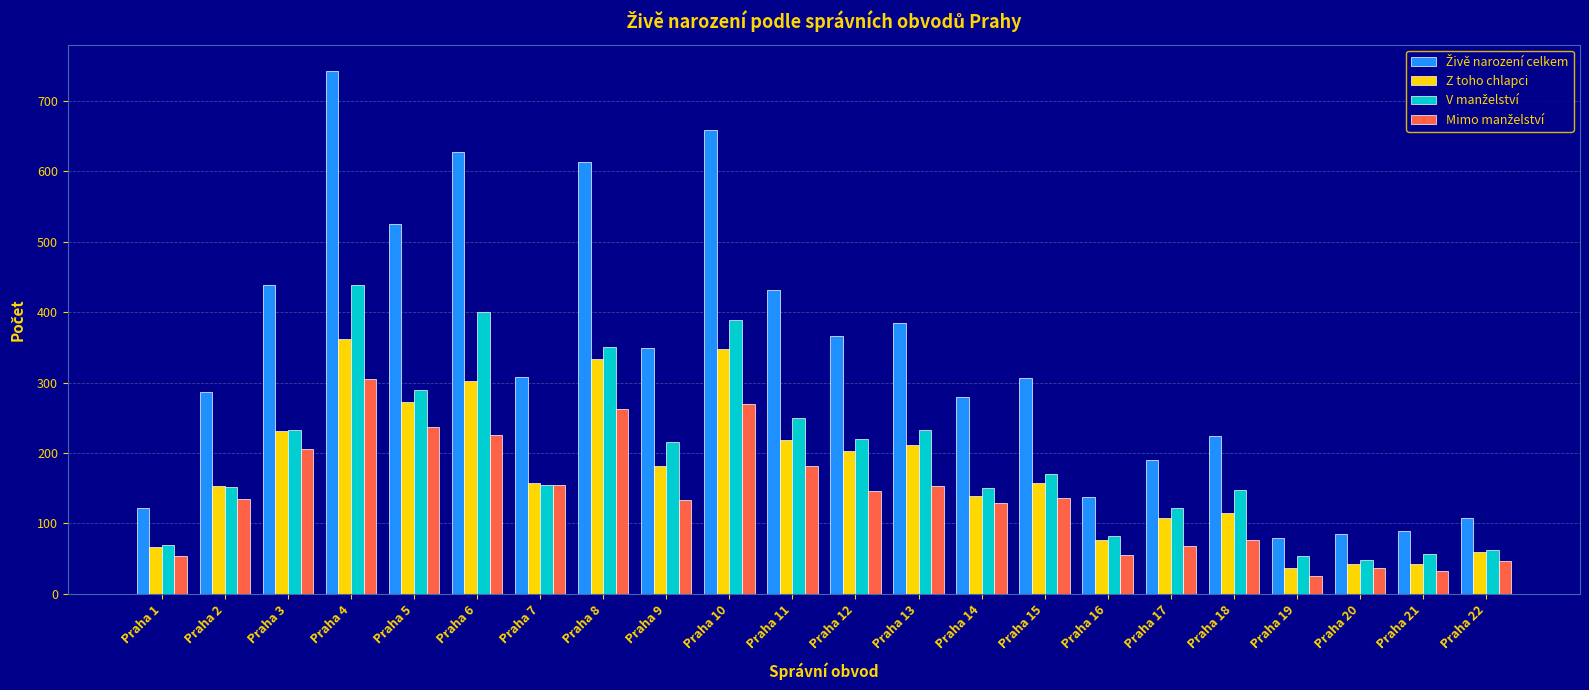

What is the minimum value for Z toho chlapci?

37